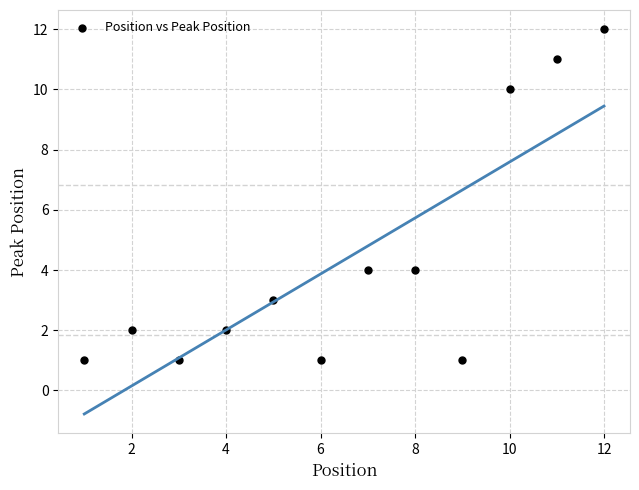

What is the range of Y values (max minus min)?

11